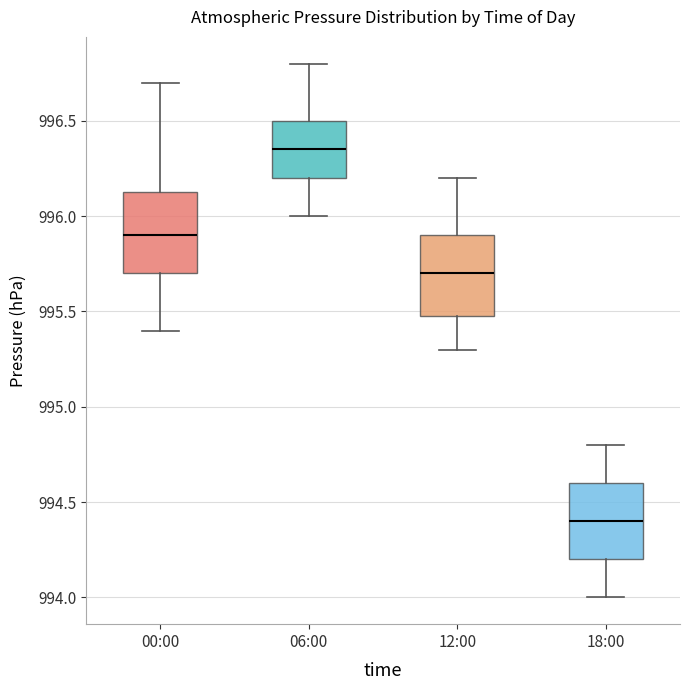

Where is the upper edge of the box for 18:00 on the y-axis? The values are not printed on the chart, so give them approximately, as read against the axis.

994.60